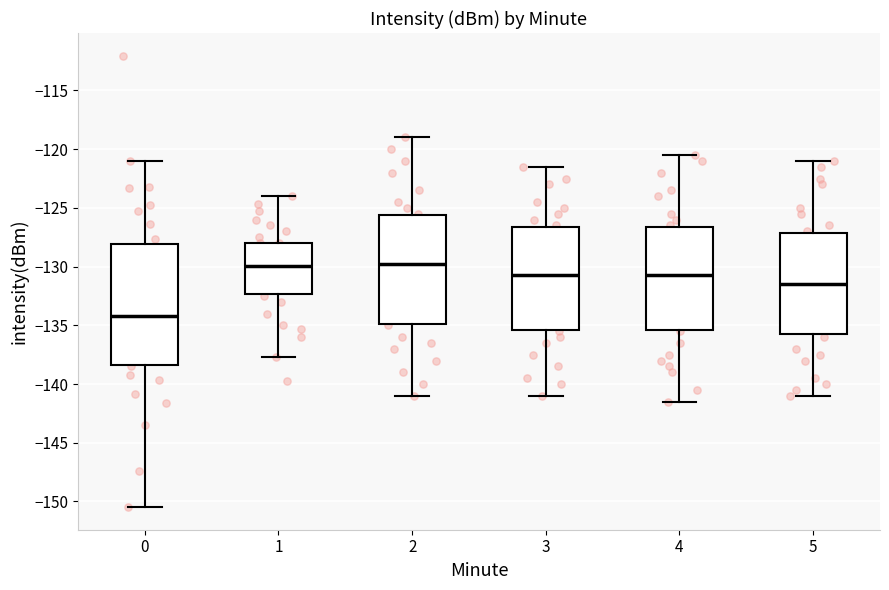

Which box is the tallest, from its lower edge to its upper edge?

0